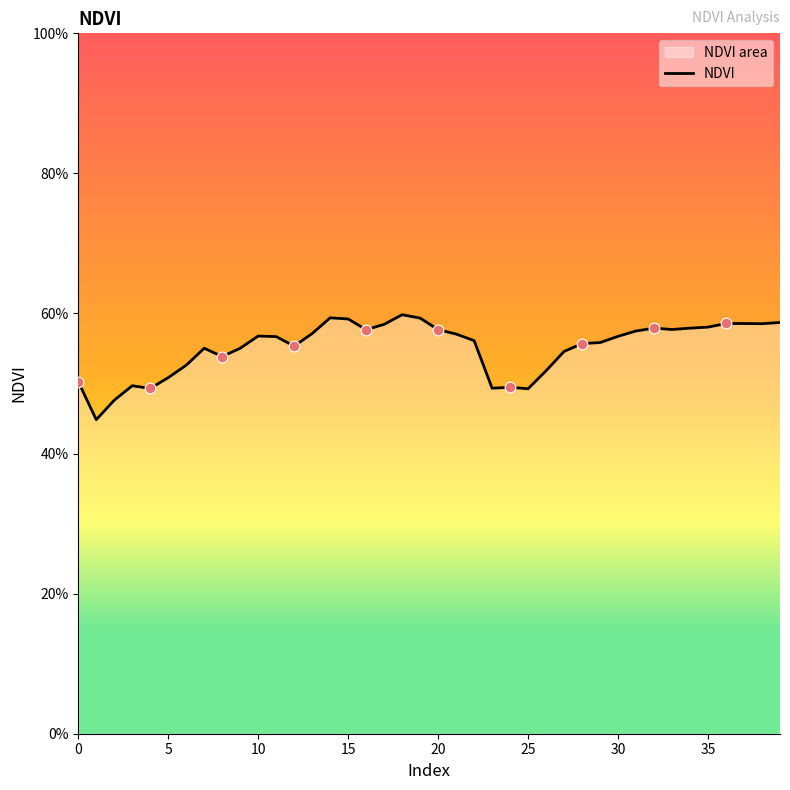

What is the change in value from 0 to 10?

+0.1